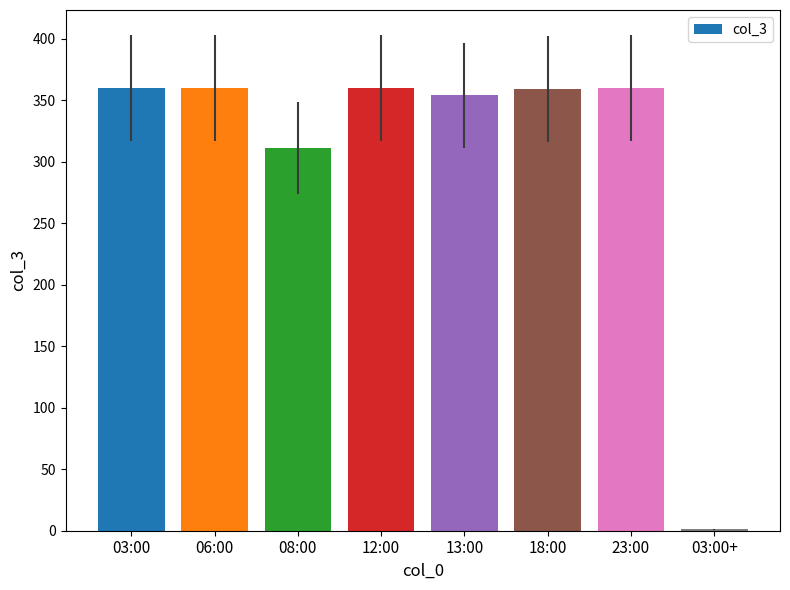

What is the difference between the values at 18:00 and 13:00?

5